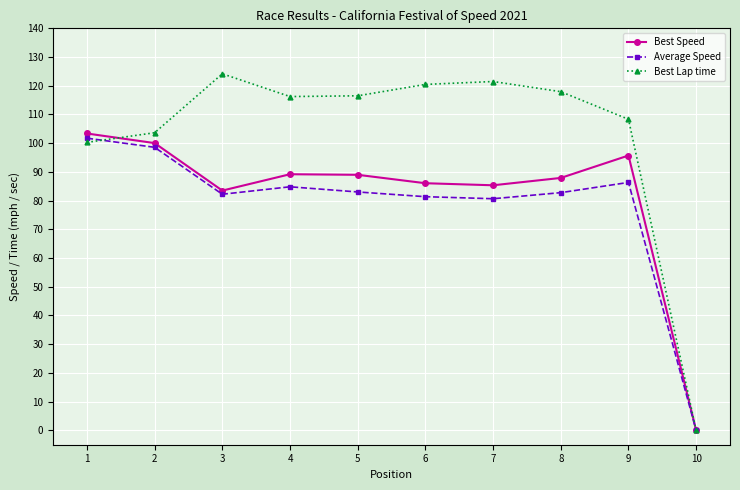

Rank the series by their maximum value, from lowest to highest.

Average Speed, Best Speed, Best Lap time